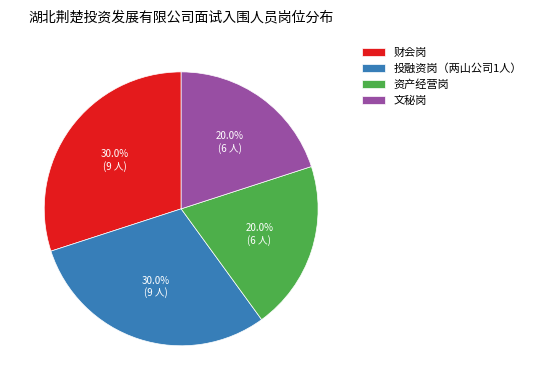

How much of the chart is everything except 文秘岗?

80.0%